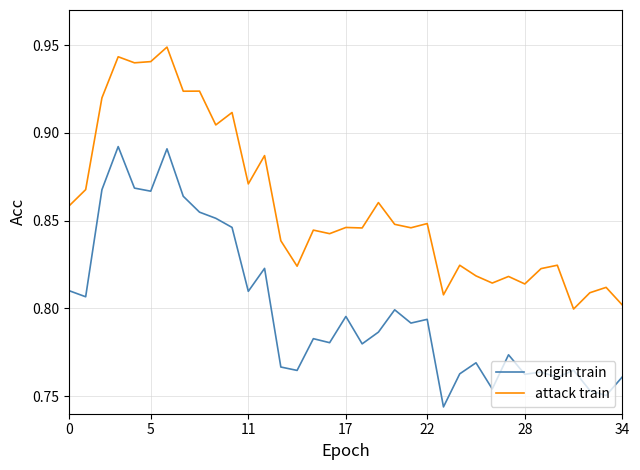

How many categories are shown in the chart?

35